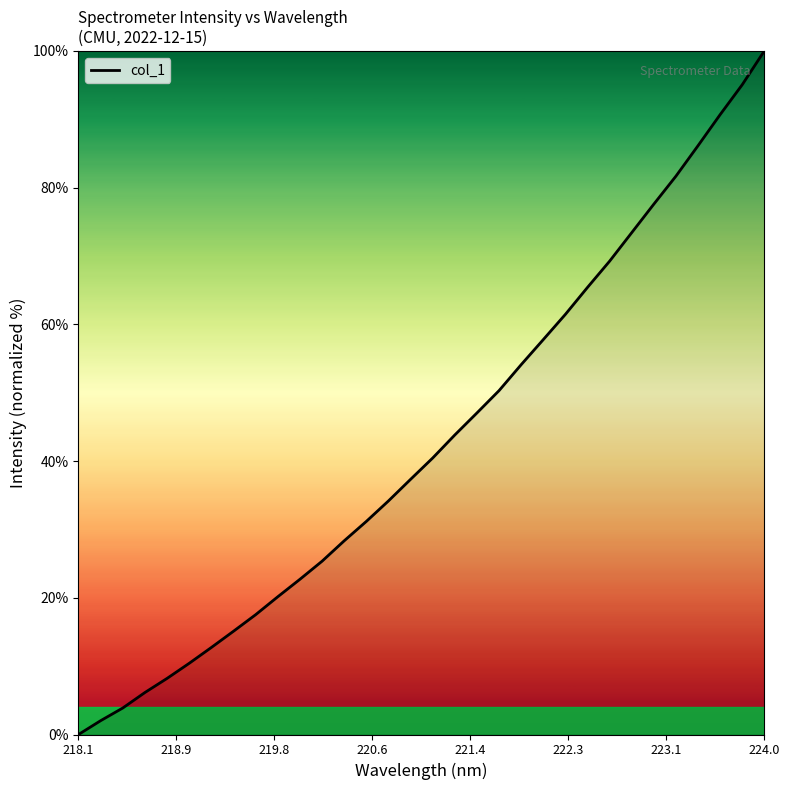

What is the maximum value shown in the chart?

100.0